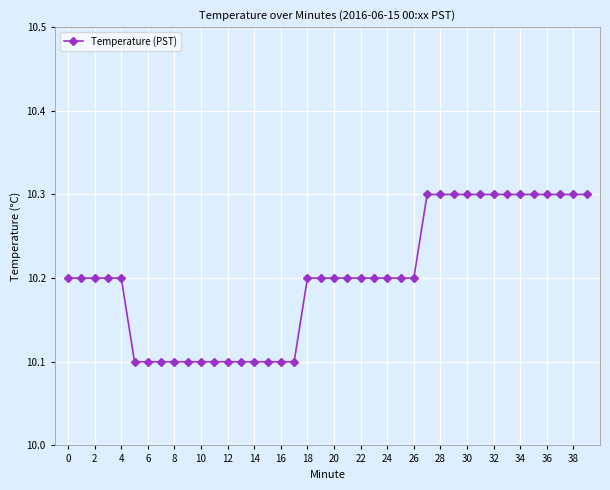

What is the value of the 17th point from the left?

10.1